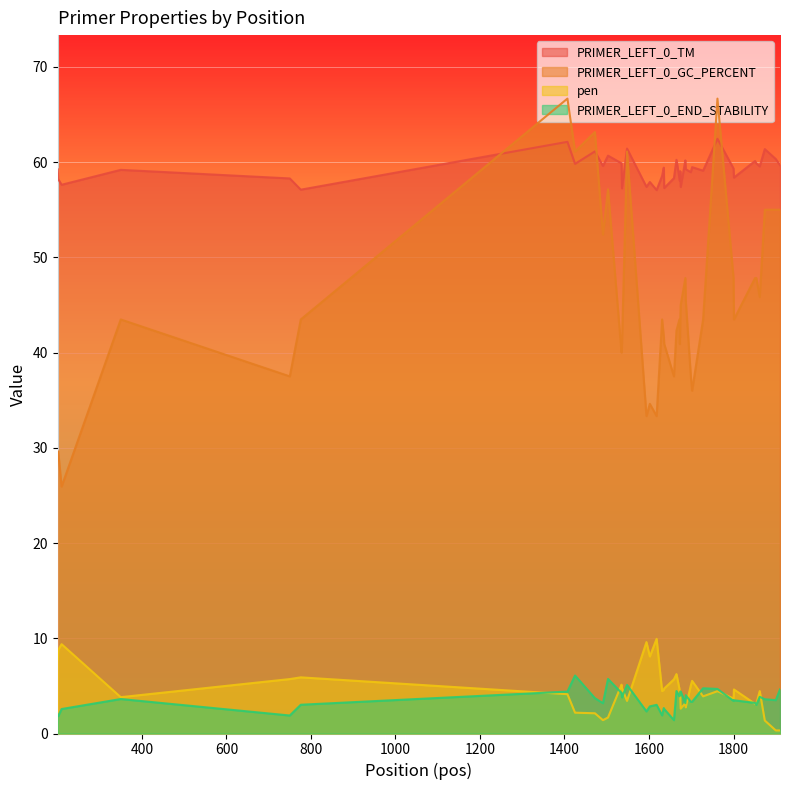

List the series in order of their peak value, lowest first.

PRIMER_LEFT_0_END_STABILITY, pen, PRIMER_LEFT_0_TM, PRIMER_LEFT_0_GC_PERCENT